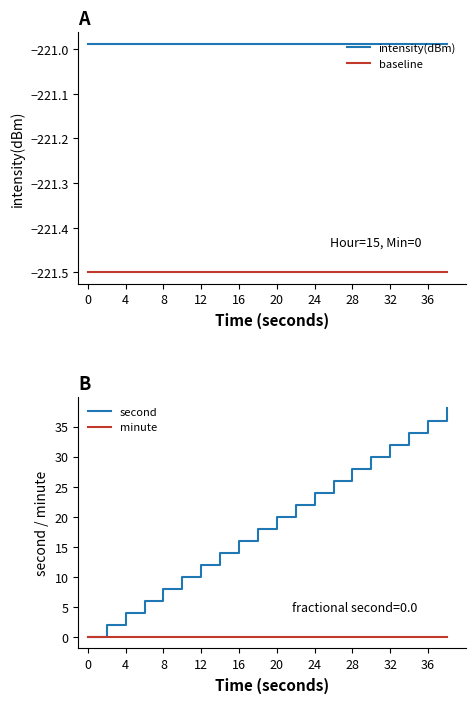

True or false: second and baseline cross at least once.

False